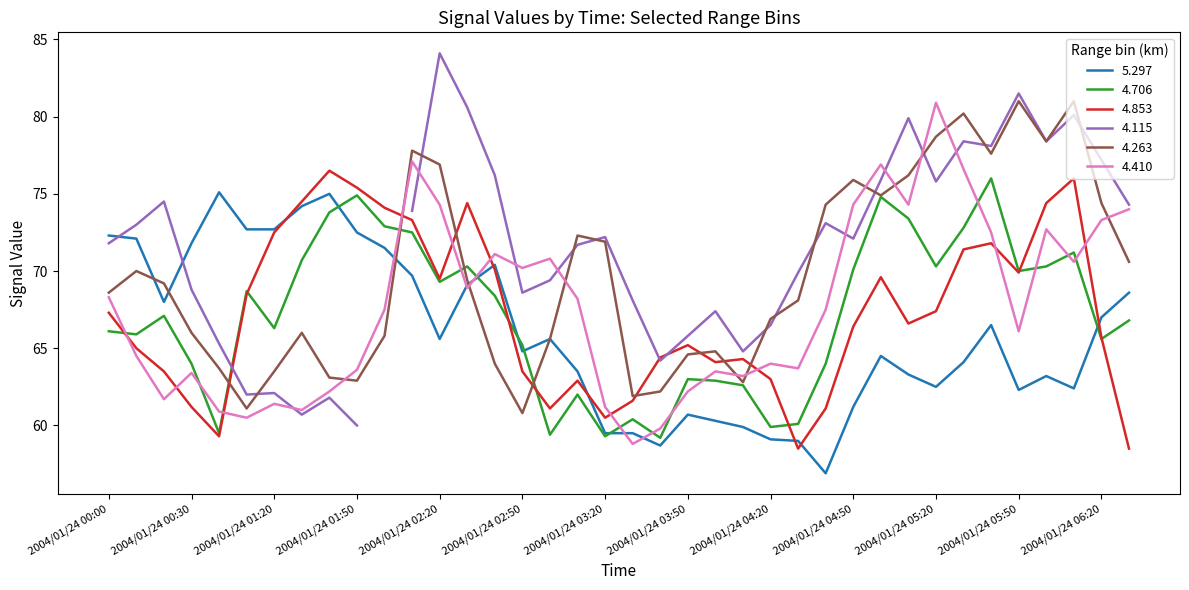

What is the minimum value for 4.706?

59.2